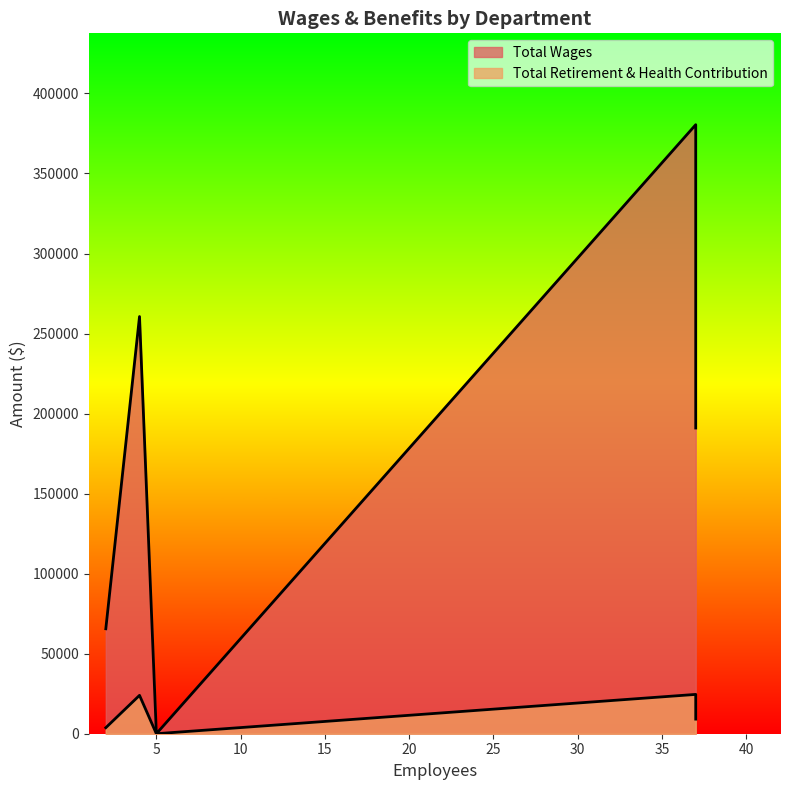

Count the number of categories in the chart.

5